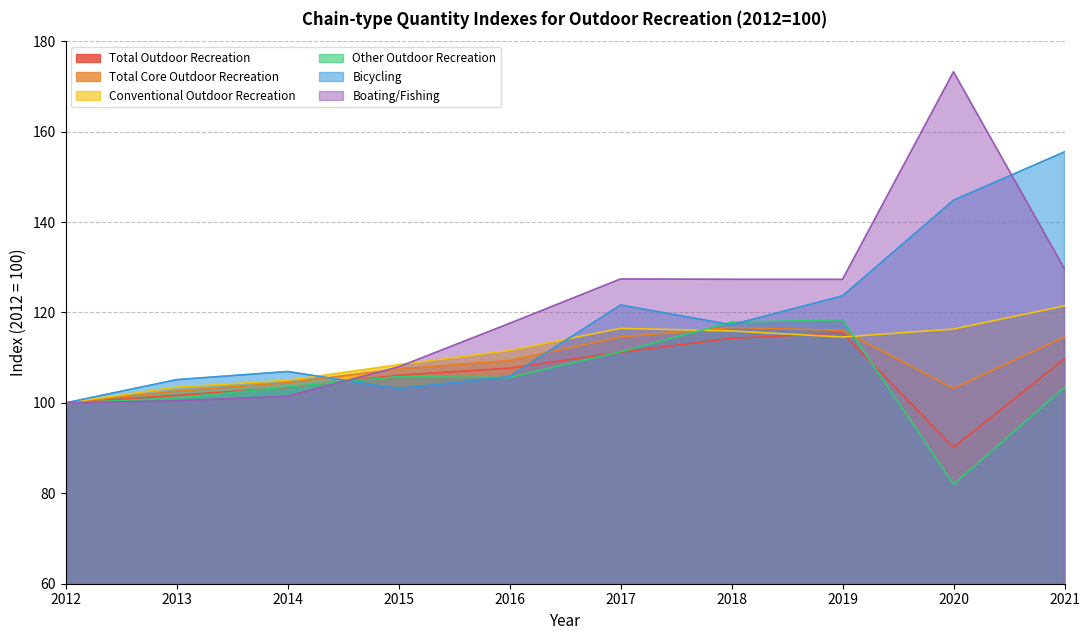

Reading left to right, extract all data points from this chart.

Total Outdoor Recreation: 100.0	101.7	103.4	106.1	107.7	111.2	114.3	115.5	90.2	109.7
Total Core Outdoor Recreation: 100.0	102.6	104.5	107.5	109.4	114.6	116.7	116.0	103.2	114.6
Conventional Outdoor Recreation: 100.0	103.5	105.0	108.4	111.6	116.5	115.9	114.6	116.3	121.5
Other Outdoor Recreation: 100.0	101.0	103.5	105.8	105.6	111.3	117.8	118.4	82.0	103.4
Bicycling: 100.0	105.1	106.9	103.2	105.8	121.7	117.3	123.7	144.8	155.5
Boating/Fishing: 100.0	100.5	101.5	108.0	117.6	127.4	127.3	127.3	173.2	129.6